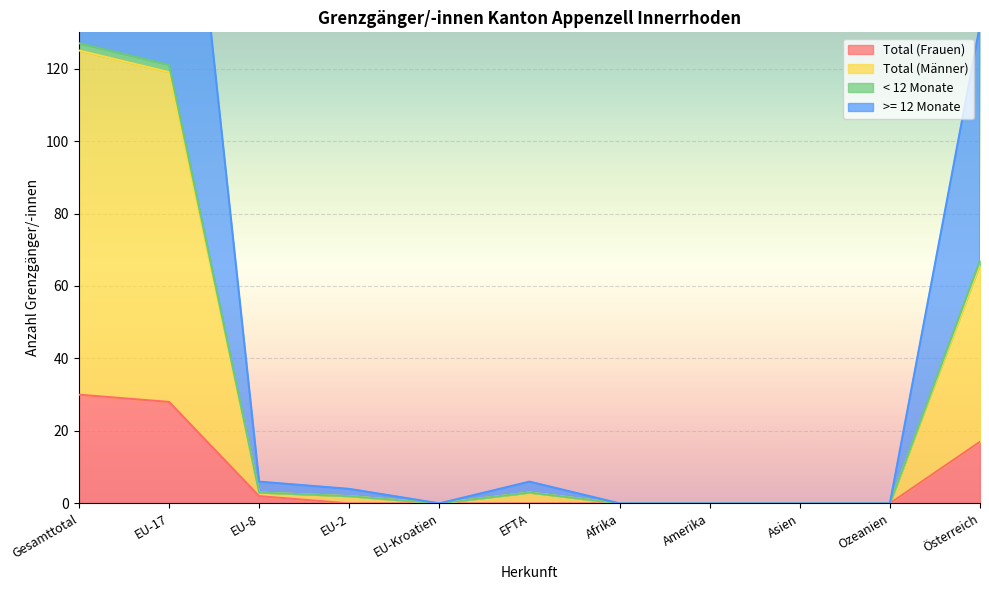

The value of Total (Frauen) at Österreich is 17. True or false?

True